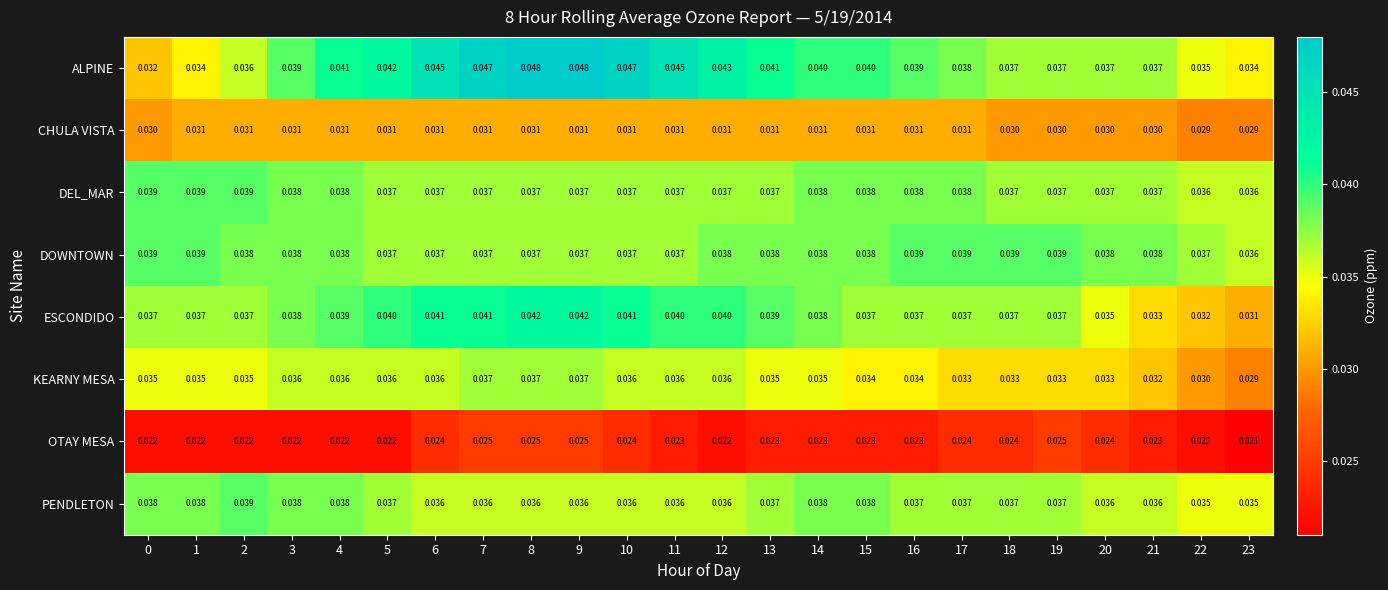

Which series changed the most between 6 and 16?

ALPINE